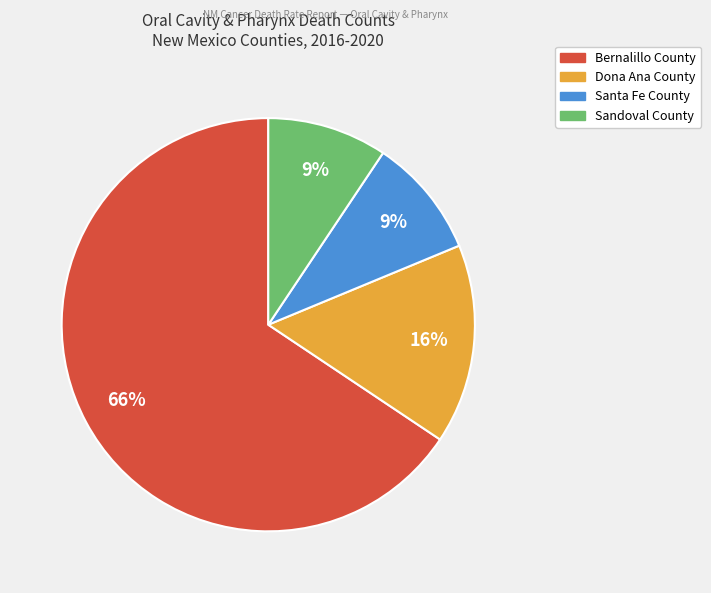

What is the largest slice in the pie chart?

Bernalillo County